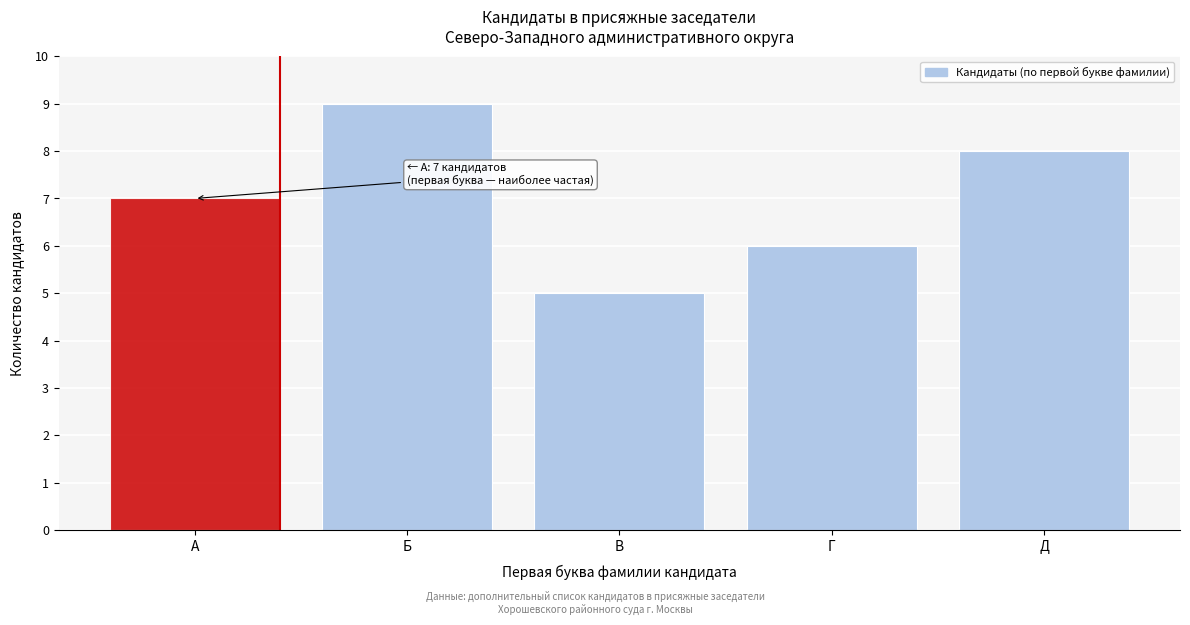

Reading right to left, what are all the values shown in this chart?

8	6	5	9	7